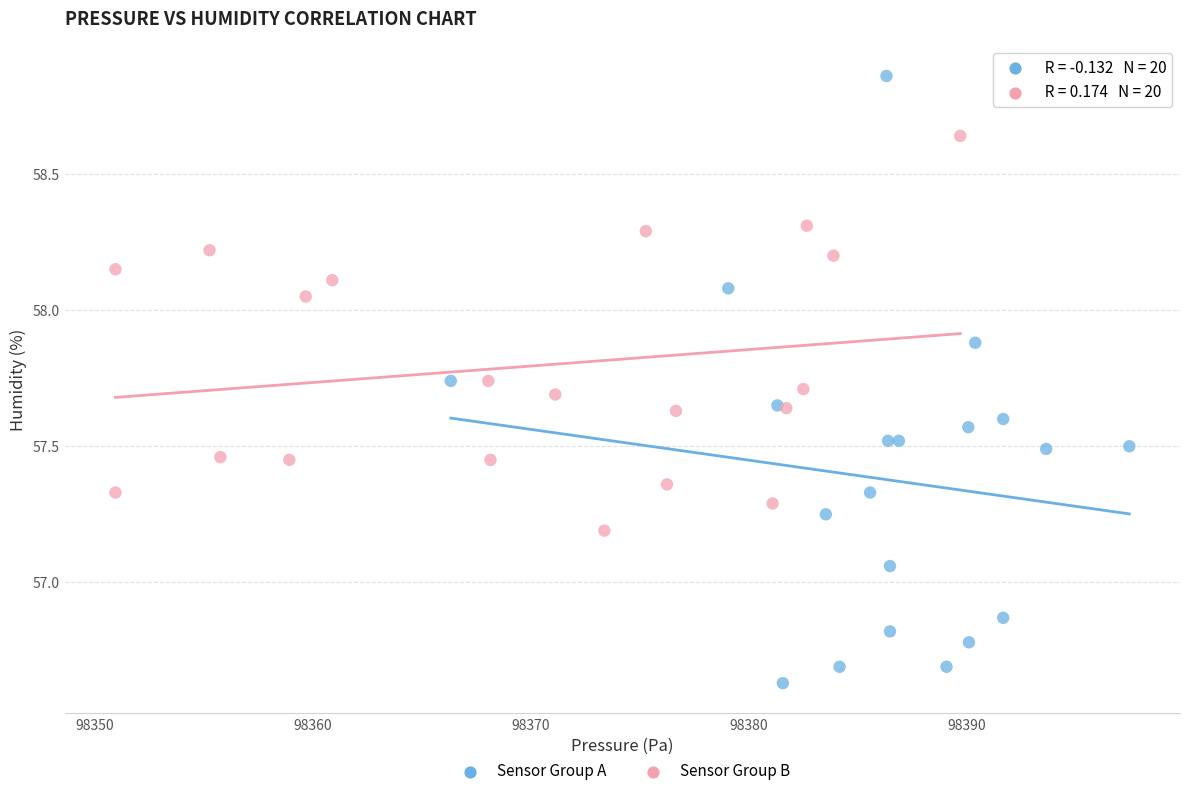

Which series has the widest spread of Y values?

Sensor Group A